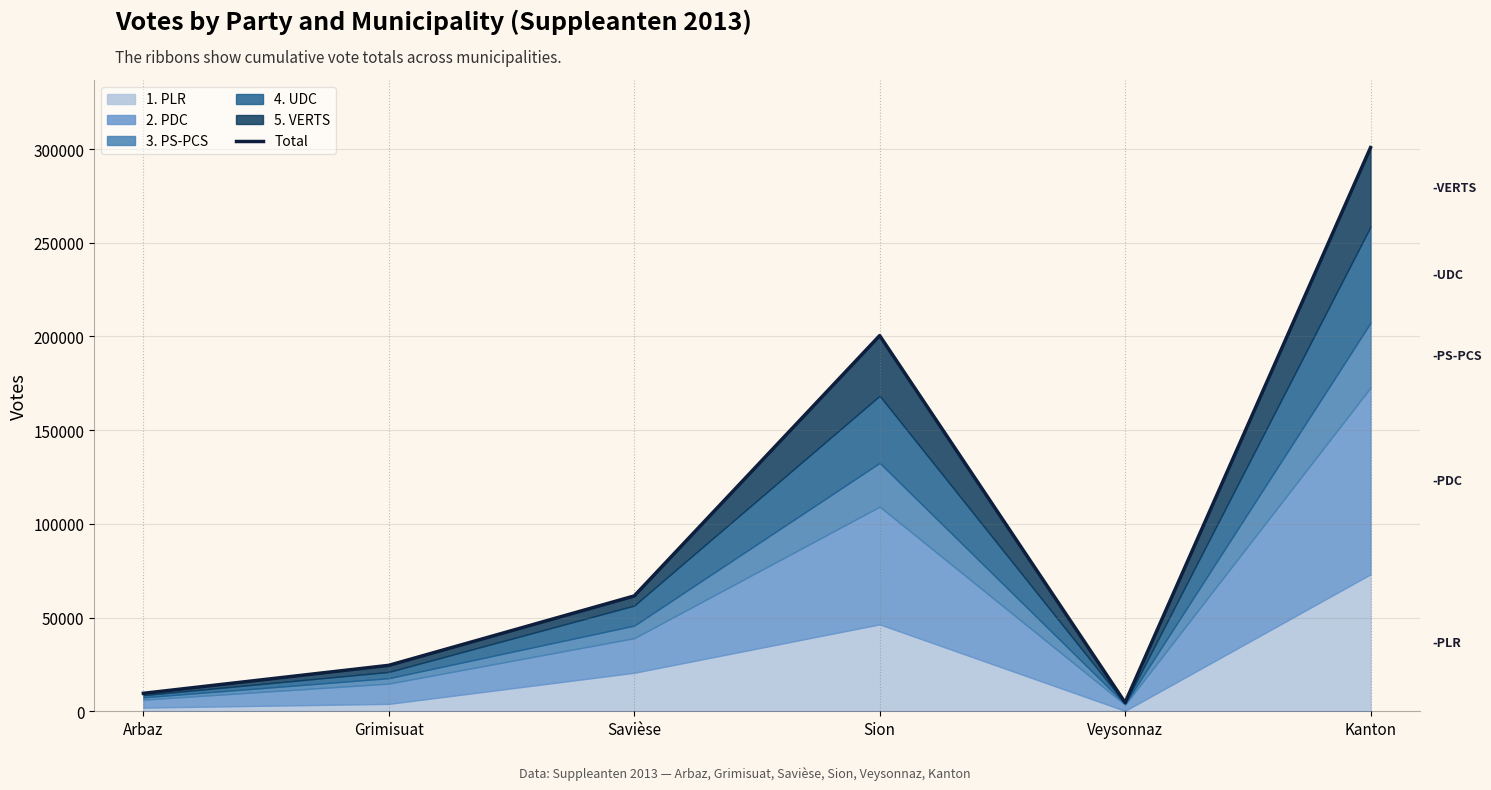

What is the label of the 3rd point from the left?

Savièse